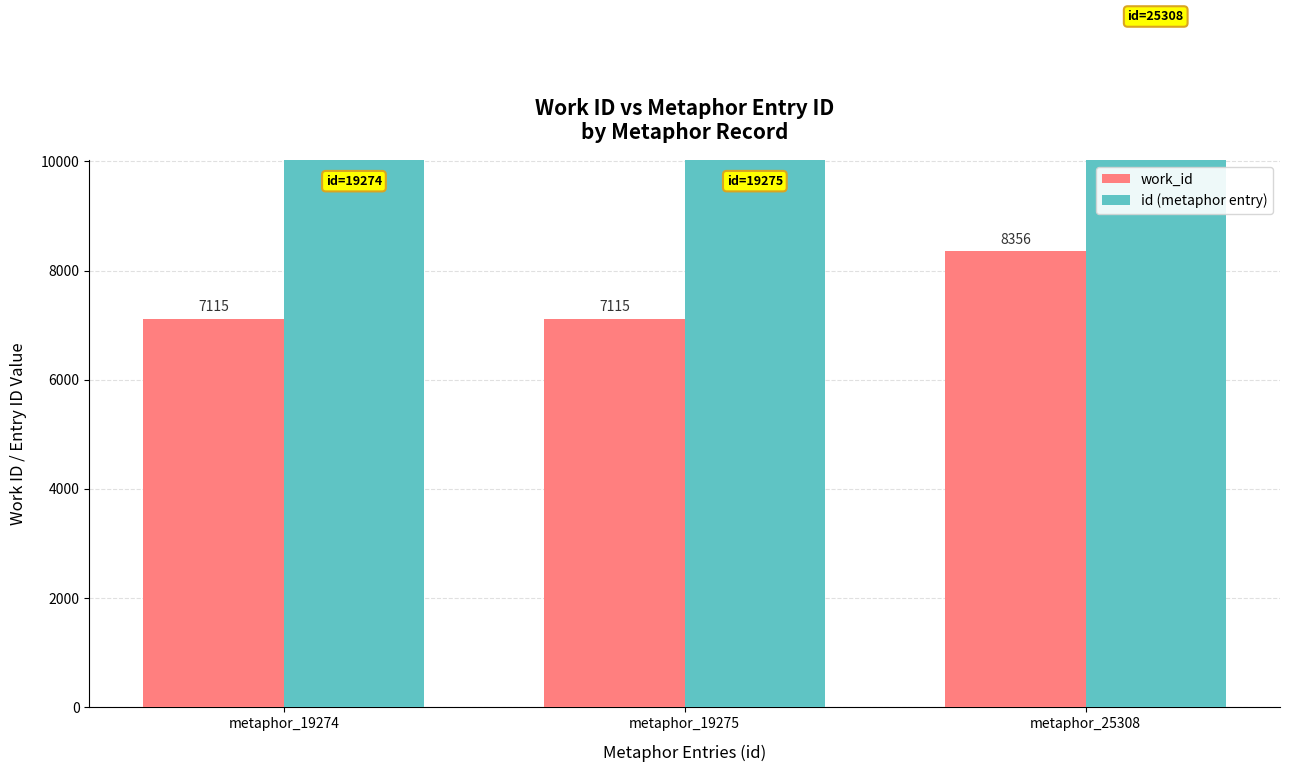

Where is work_id nearest to the value 7735?

metaphor_19274